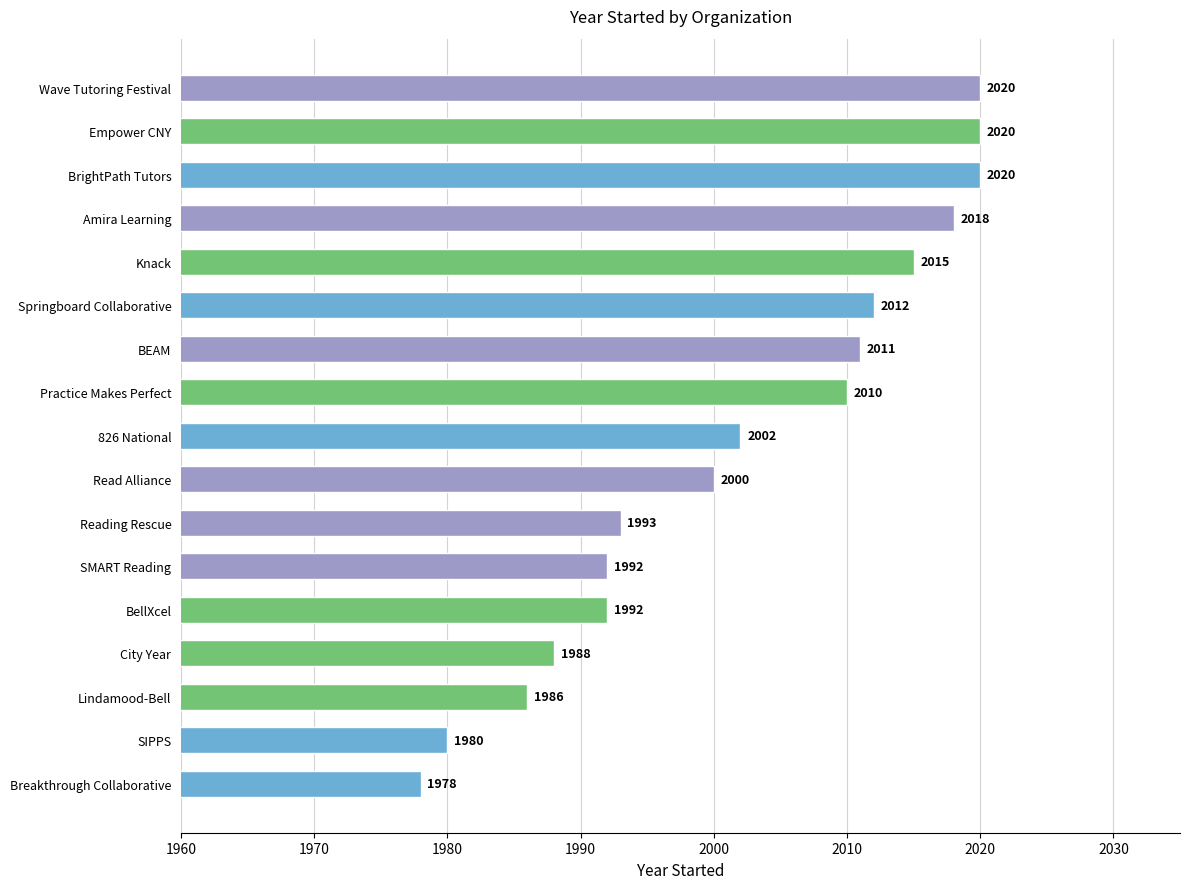

Reading bottom to top, what are all the values shown in this chart?

1978	1980	1986	1988	1992	1992	1993	2000	2002	2010	2011	2012	2015	2018	2020	2020	2020